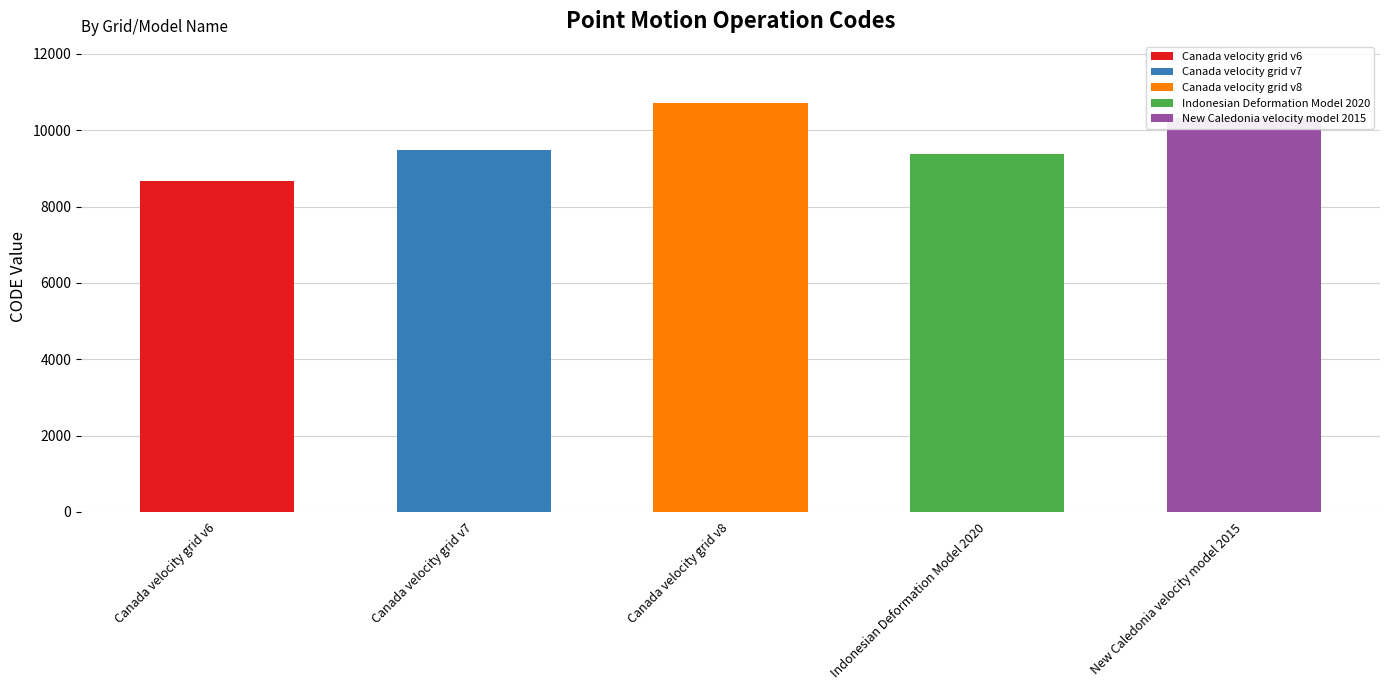

The chart shows a value of 10323 at New Caledonia velocity model 2015. True or false?

True